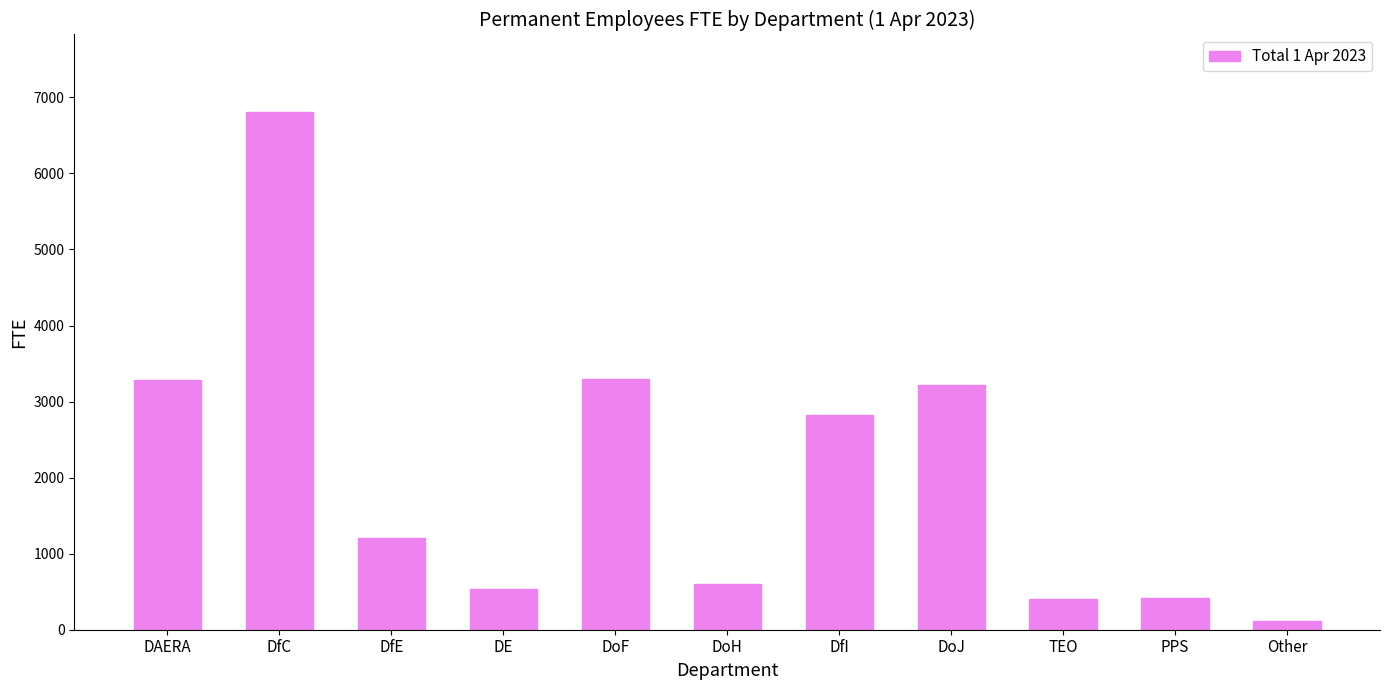

Does the chart contain stacked bars?

No